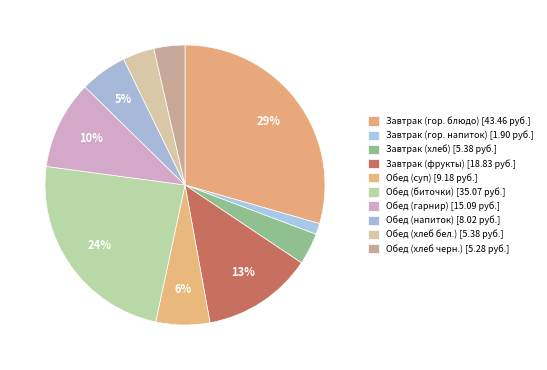

How many segments does this pie chart have?

10